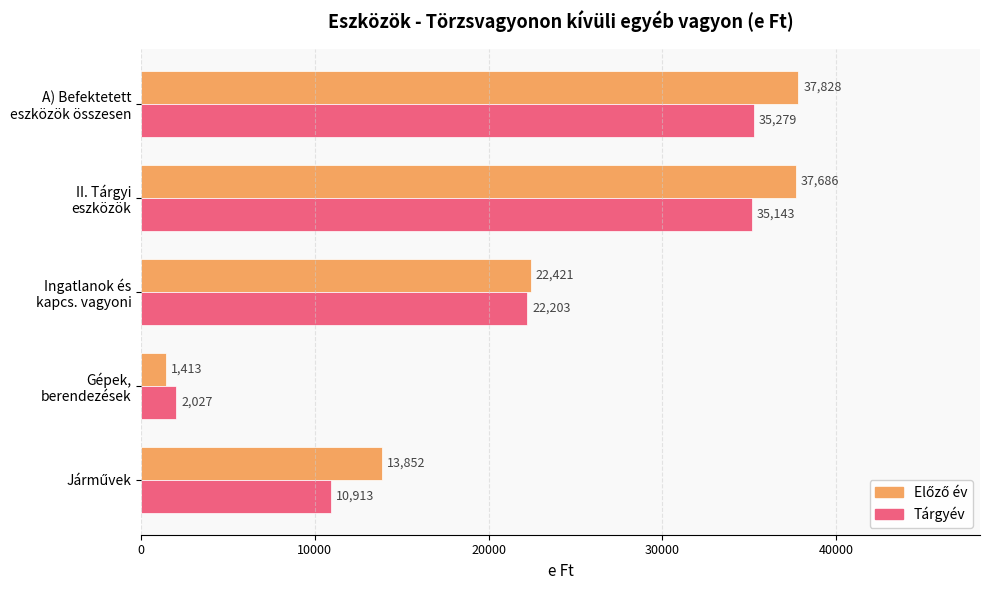

At how many categories does at least one series exceed 12841?

4